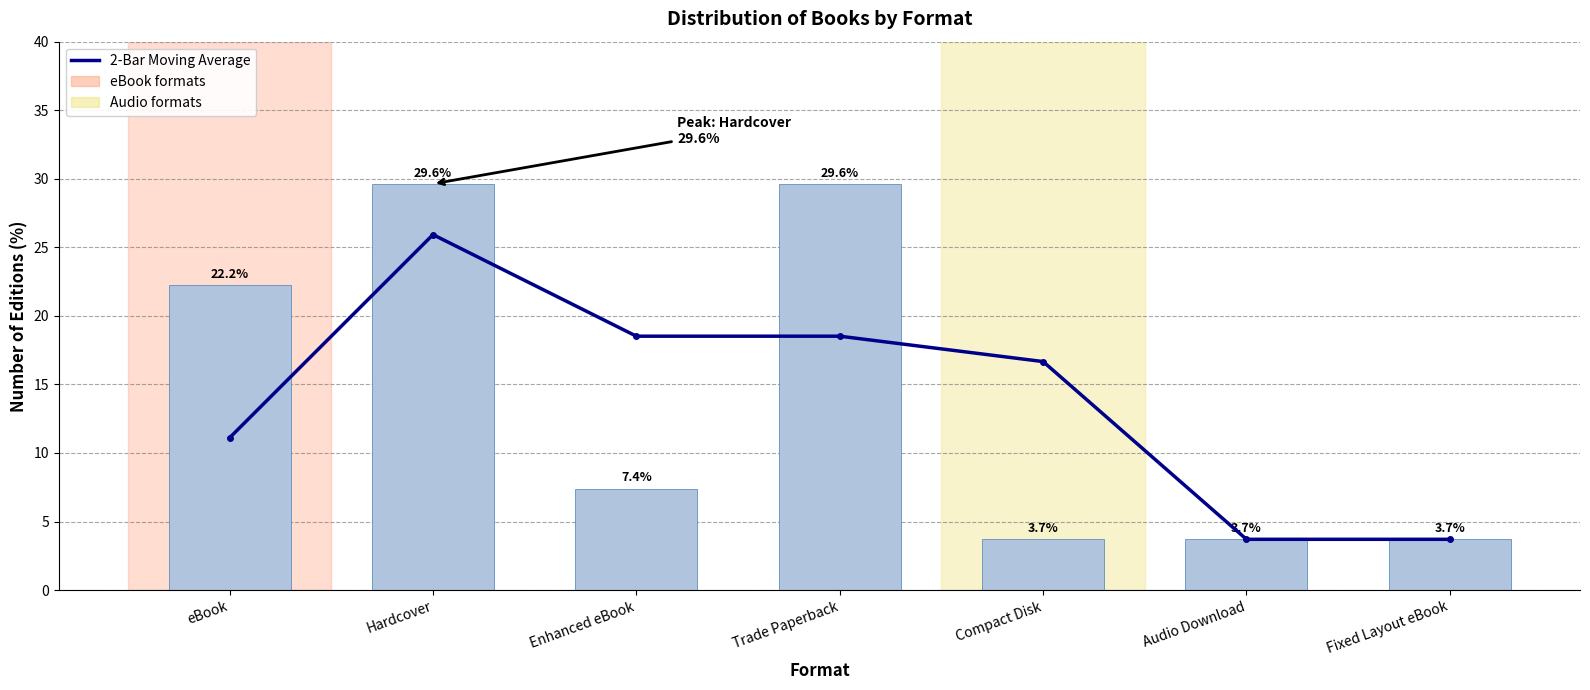

At which label does Format first exceed 7?

eBook